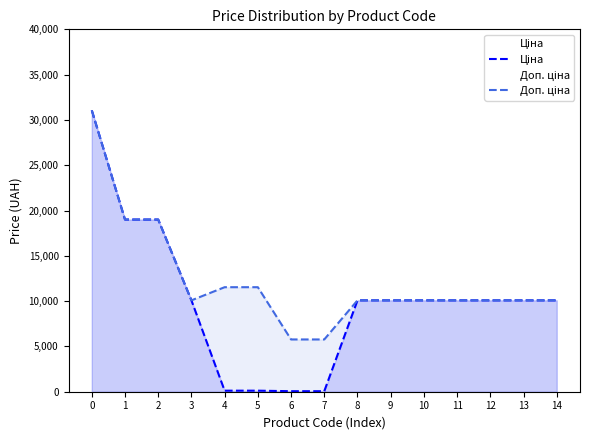

How many lines are shown in the chart?

2